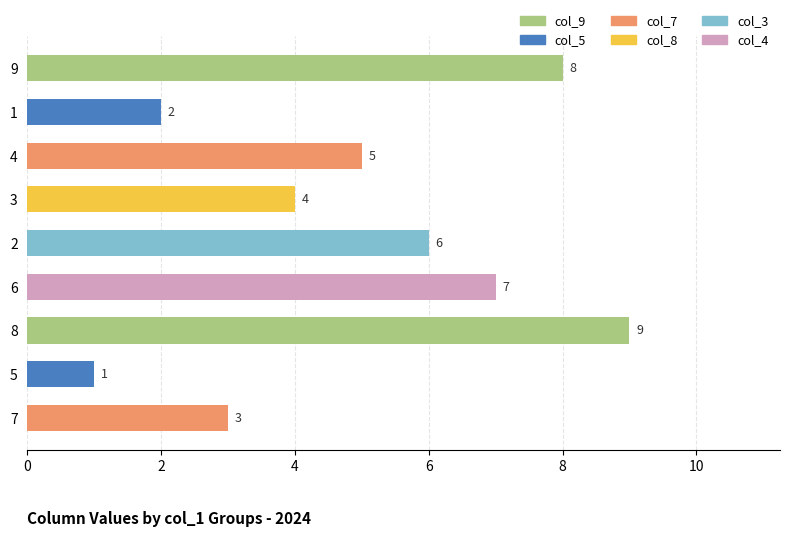

At which category does the chart reach its peak across all series?

8